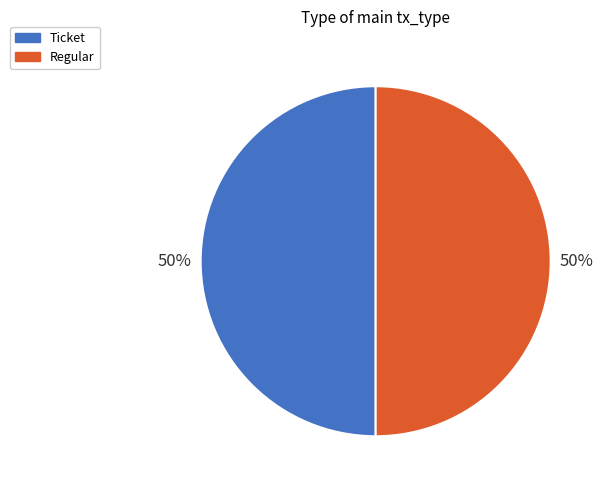

How many slices are in this pie chart?

2